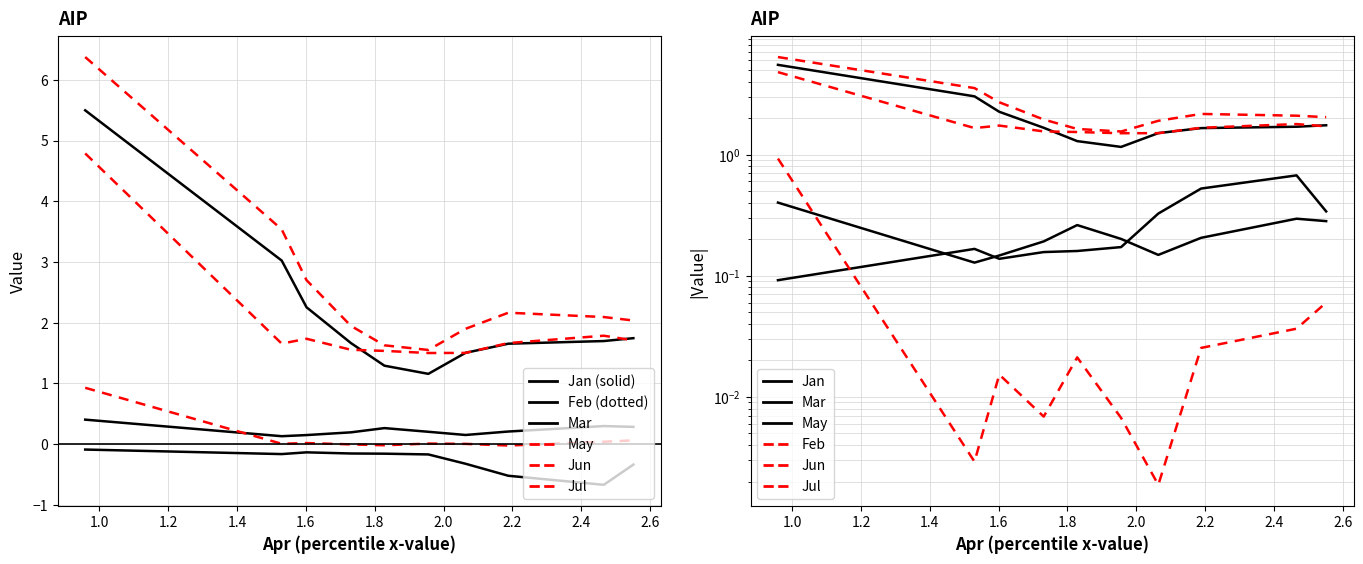

How many data points does each series have?

10